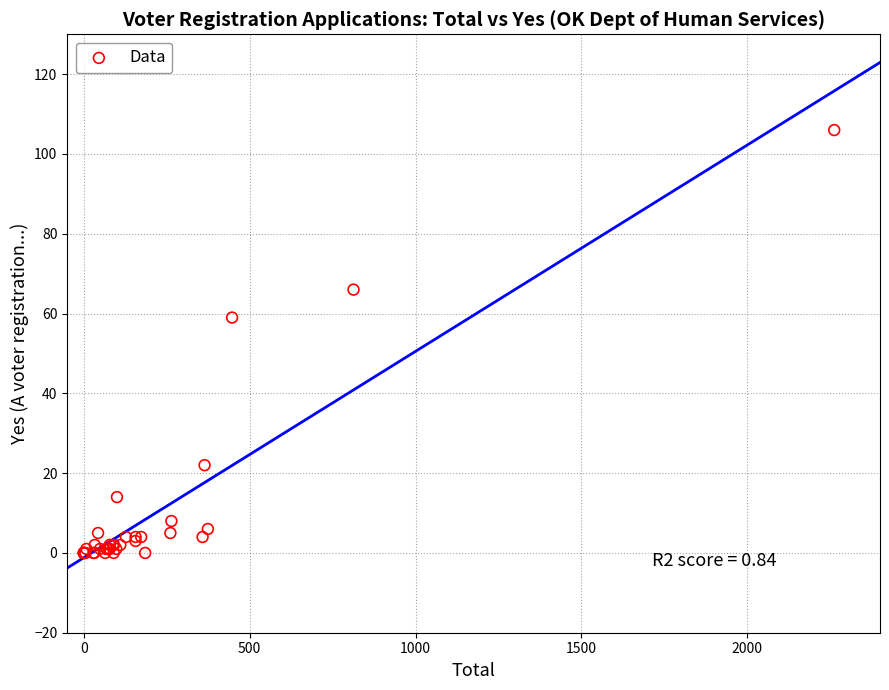

What Y value in the scatter plot is closest to 53?

59